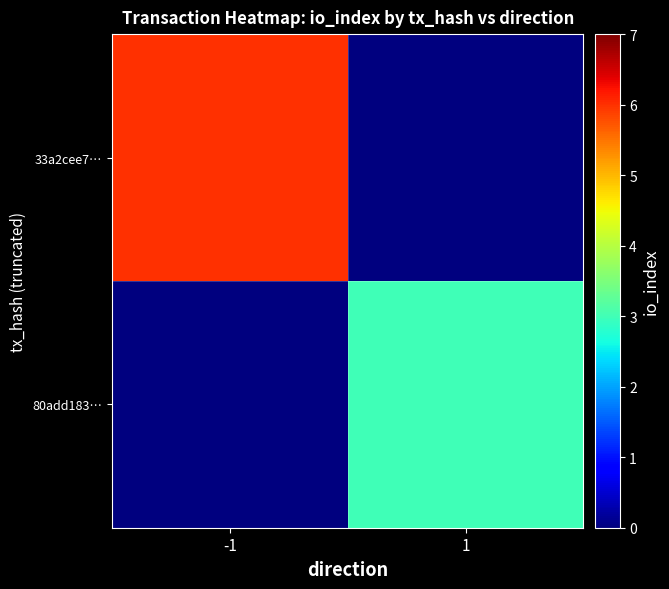

Reading left to right, what are all the values shown in this chart?

33a2cee7…: -1=6	1=0
80add183…: -1=0	1=3